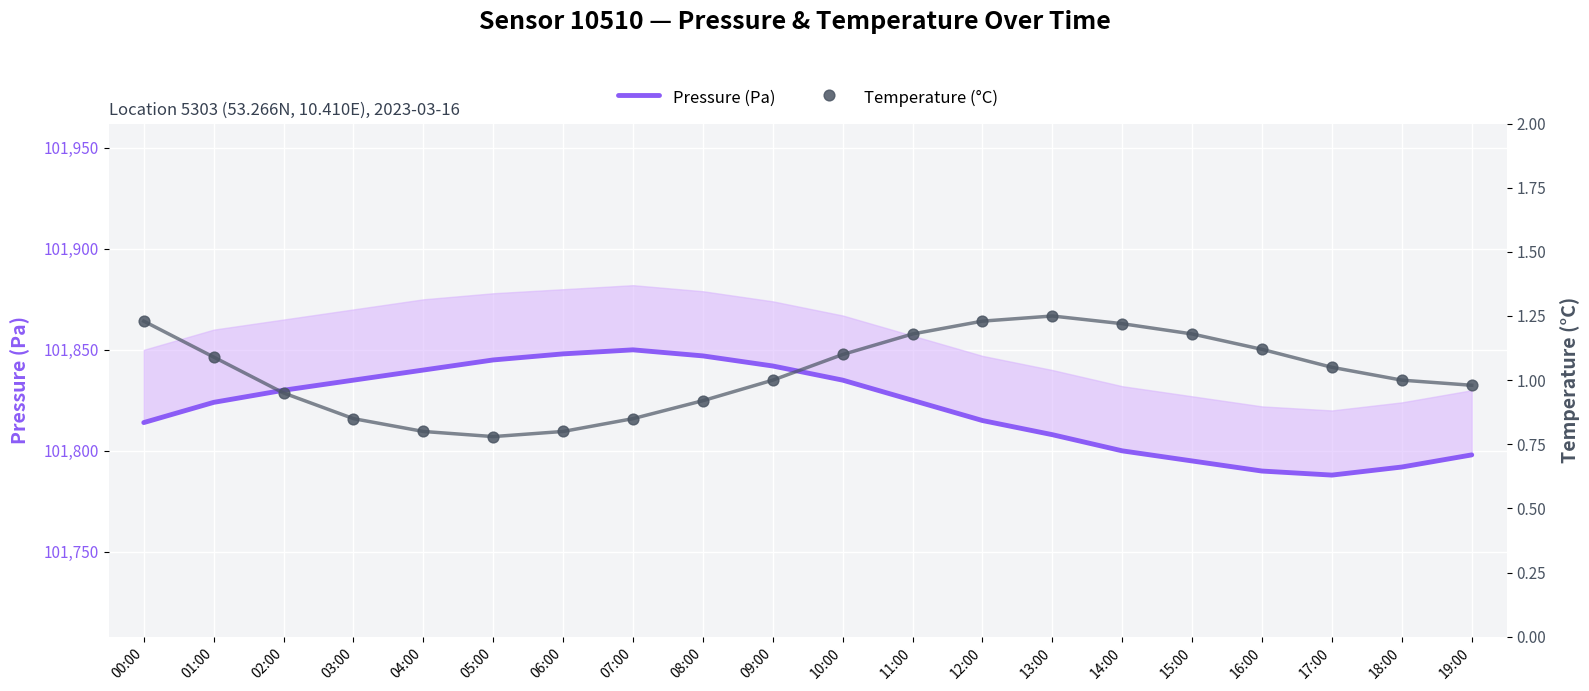

Which series reaches the maximum Y coordinate?

Pressure (Pa)